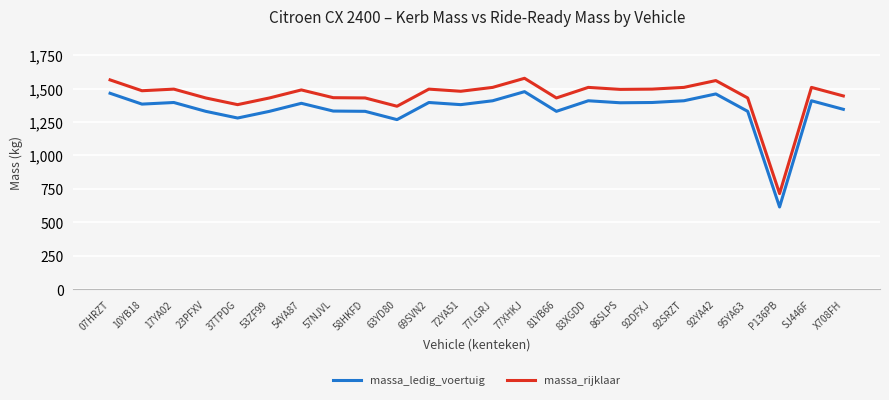

True or false: massa_rijklaar and massa_ledig_voertuig cross at least once.

False